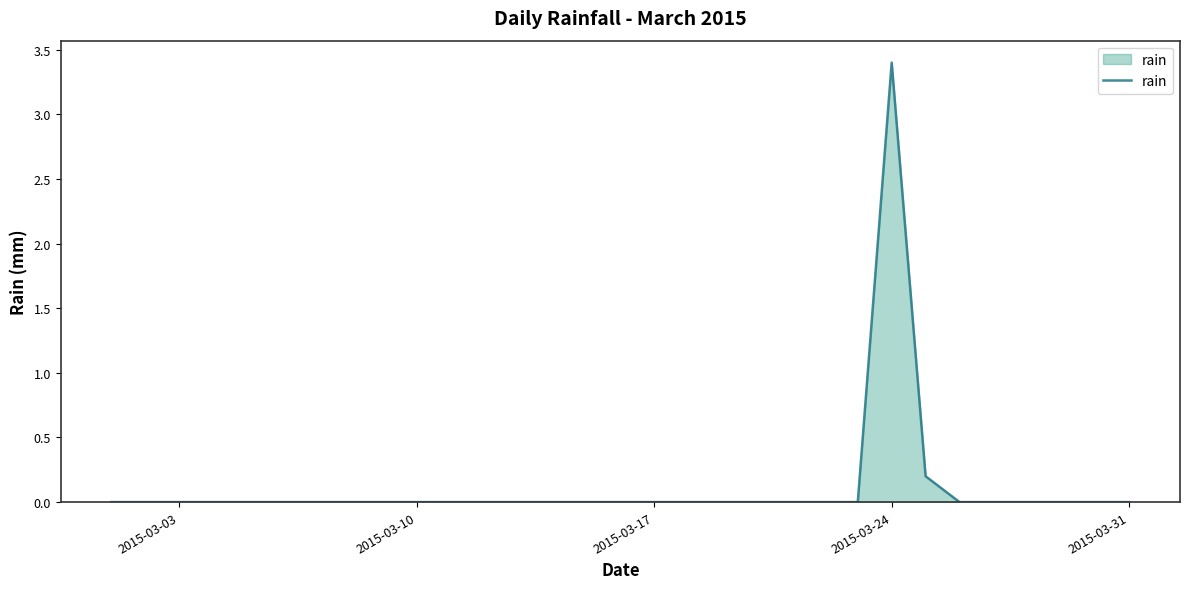

What is the average value?

0.1